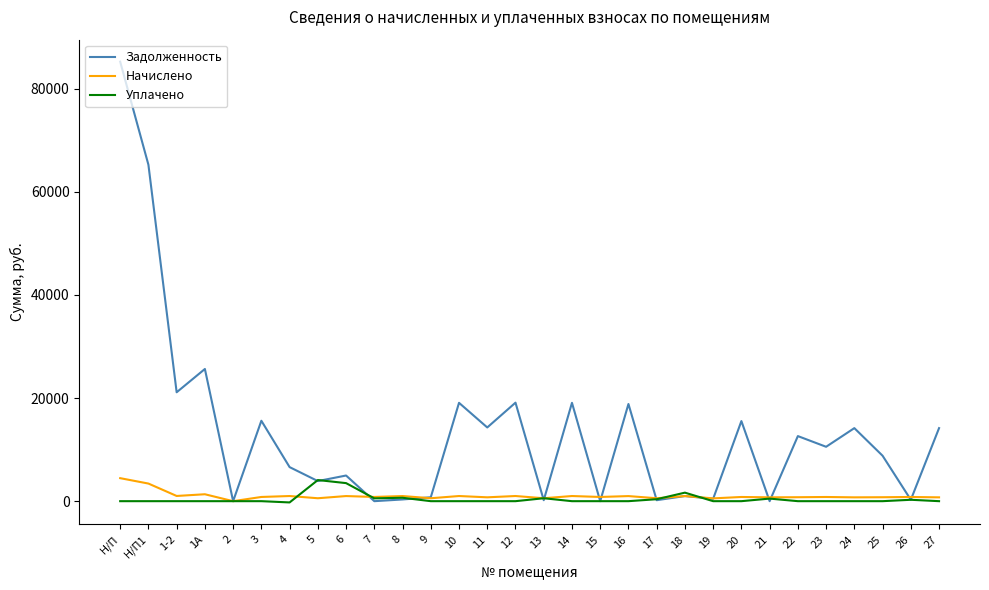

True or false: Начислено and Задолженность cross at least once.

True